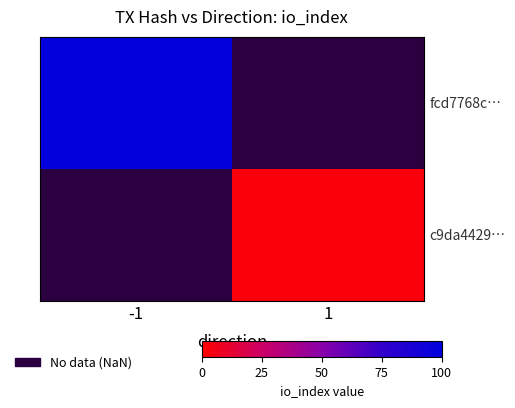

At which label does fcd7768c… reach its minimum?

-1